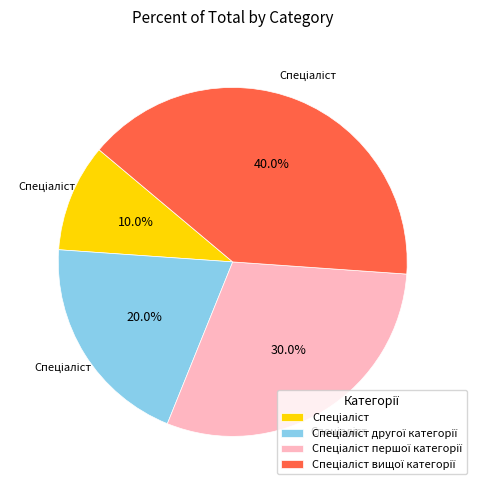

Is there any slice that represents more than half of the pie?

No